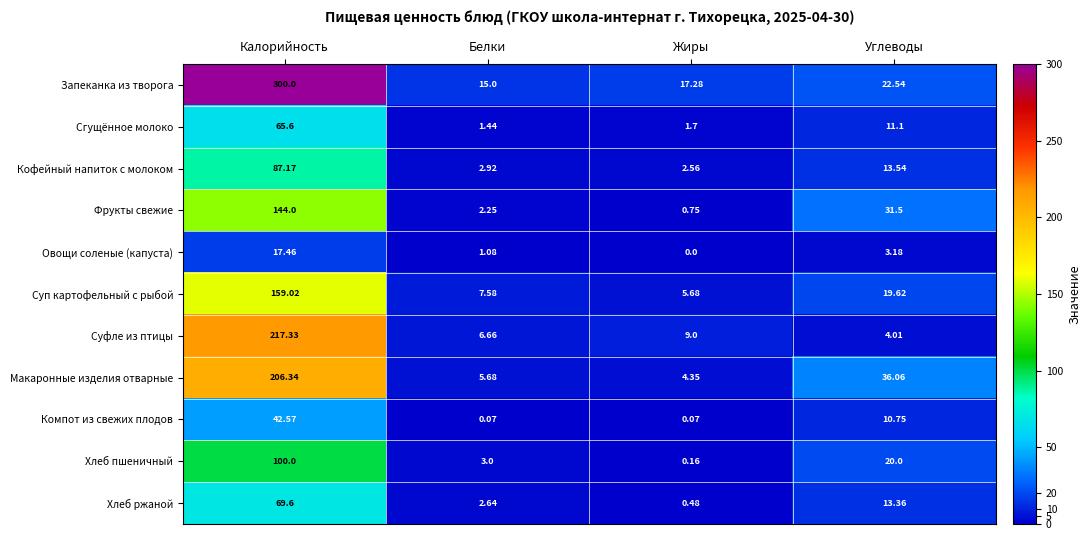

List the labels in order of Макаронные изделия отварные value, smallest first.

Жиры, Белки, Углеводы, Калорийность